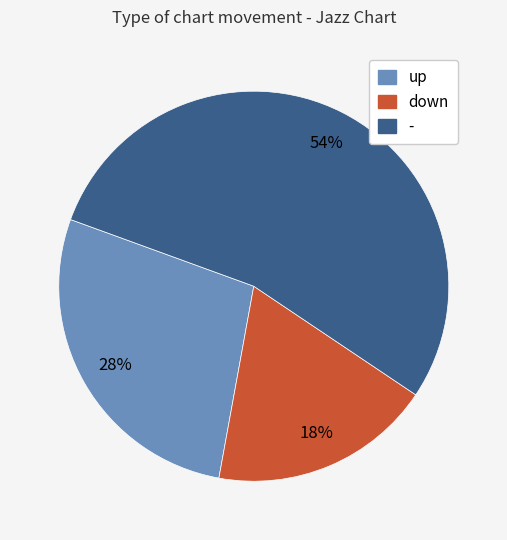

Which has a higher value, - or up?

-